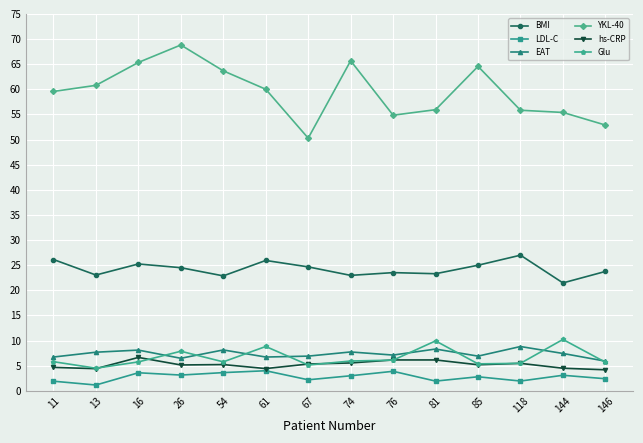

Where is the first local minimum for BMI?

13